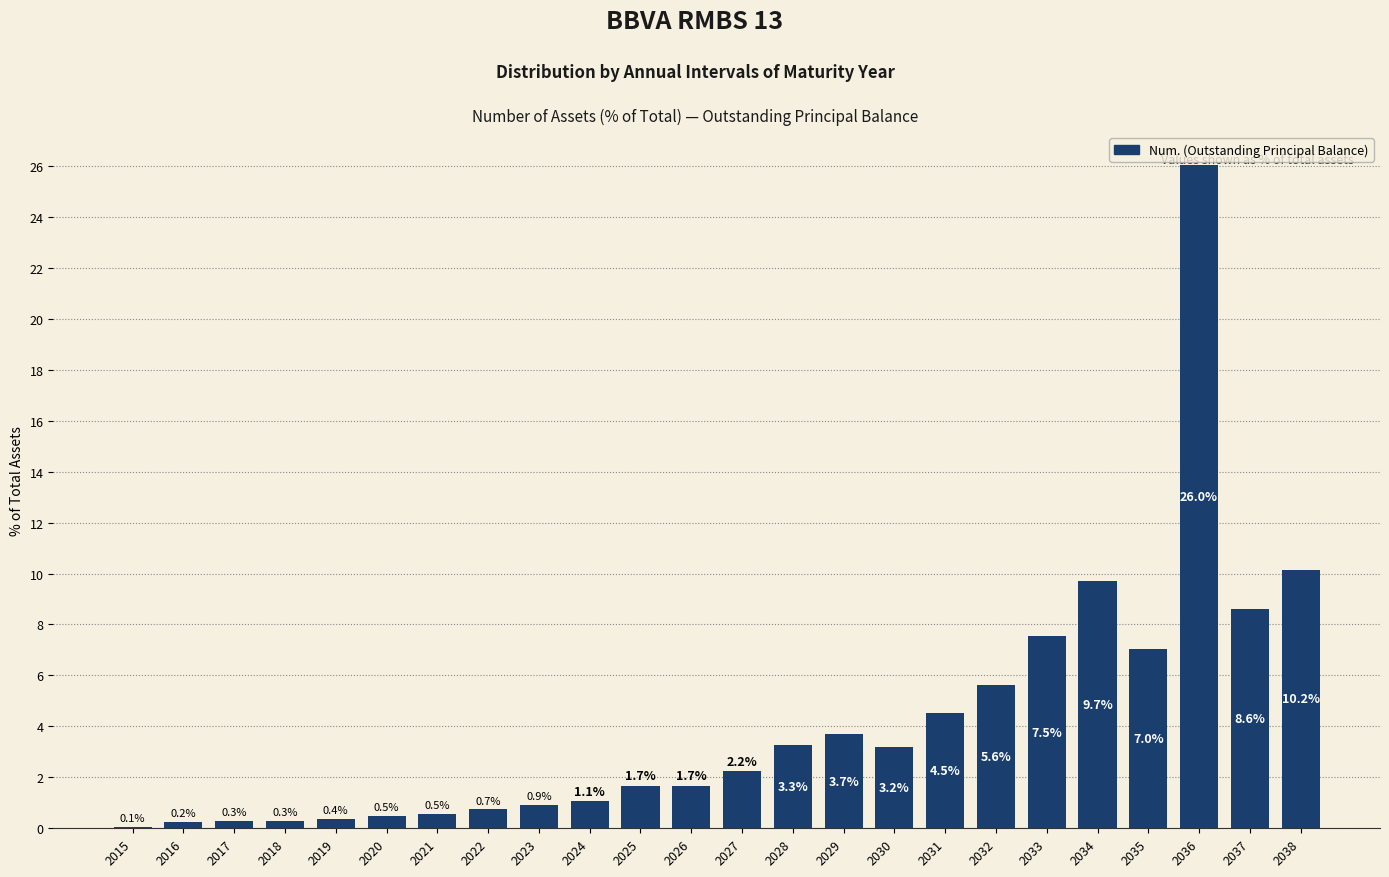

Is it true that the value at 2027 is 2.2?

True